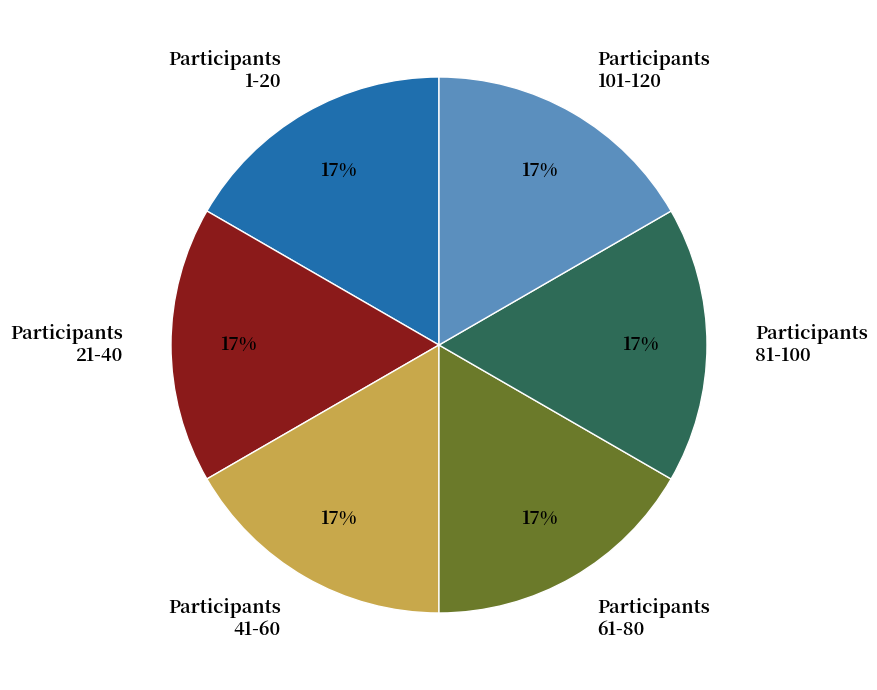

What is the ratio of the value at Participants 61-80 to the value at Participants 21-40?

1.0